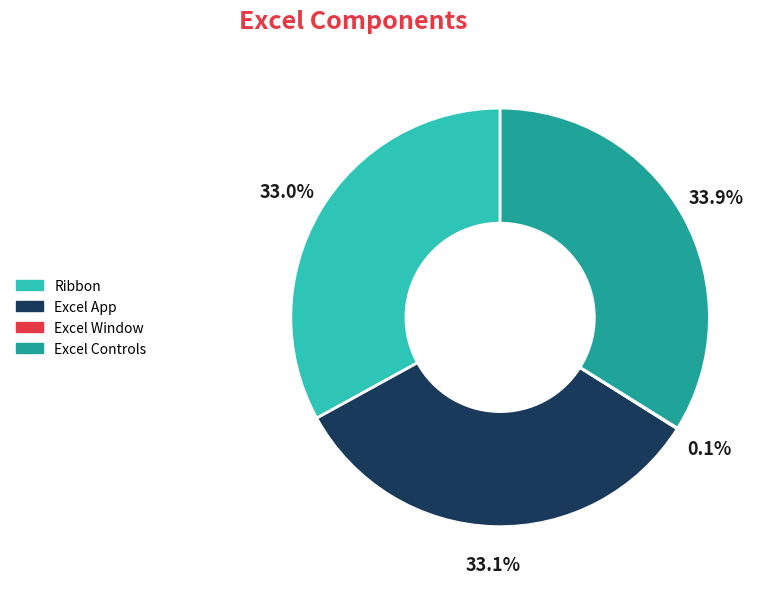

What is the largest slice in the pie chart?

Excel Controls